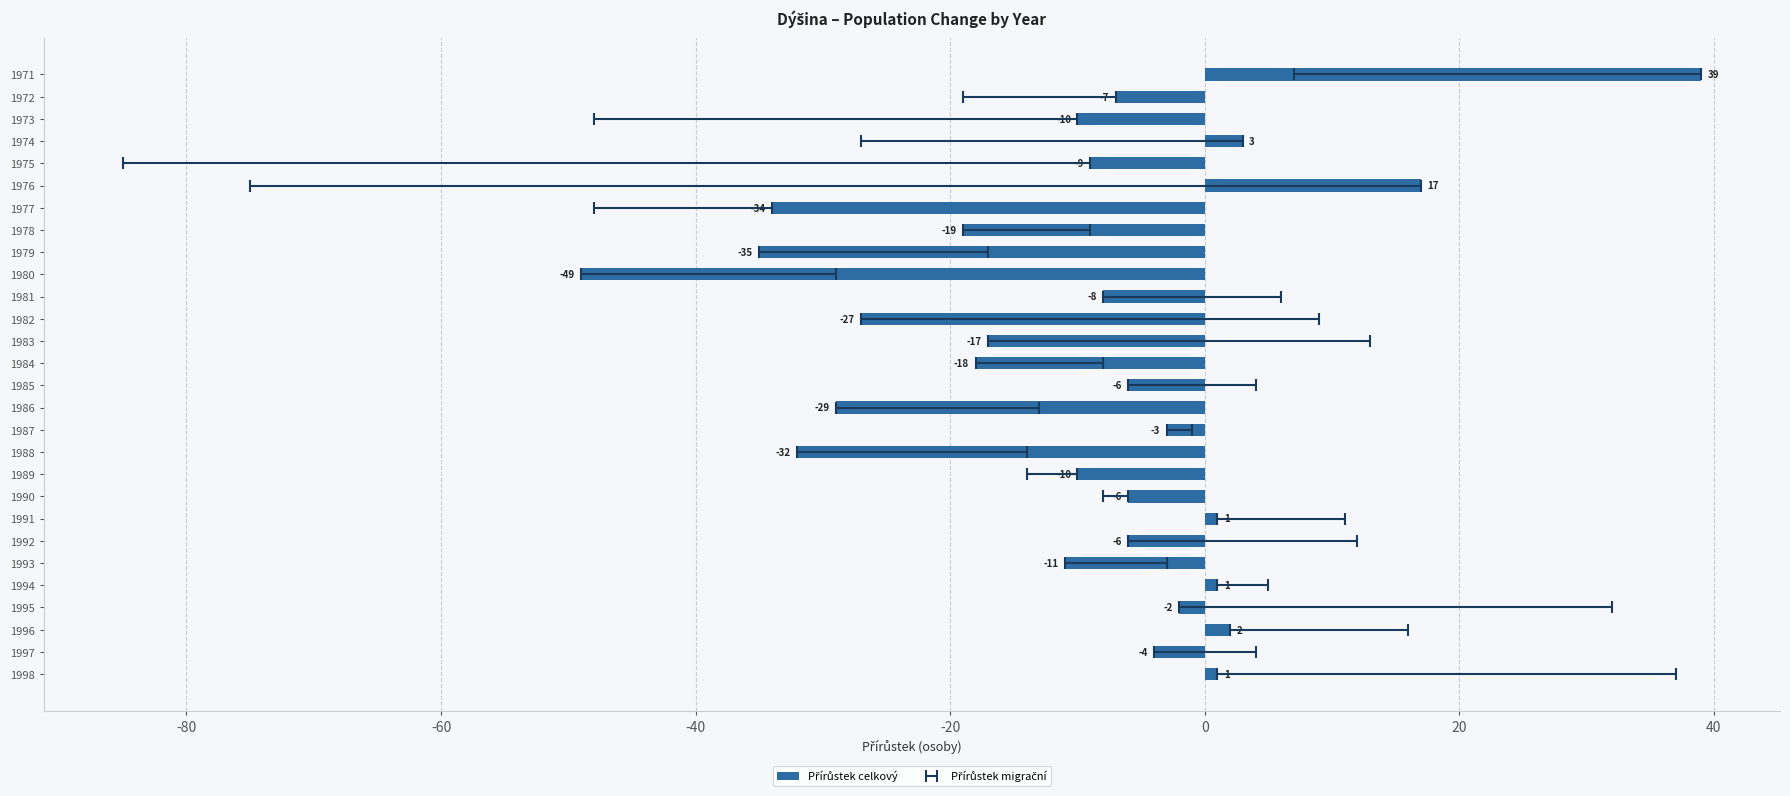

Where is the data nearest to the value -5?

1985